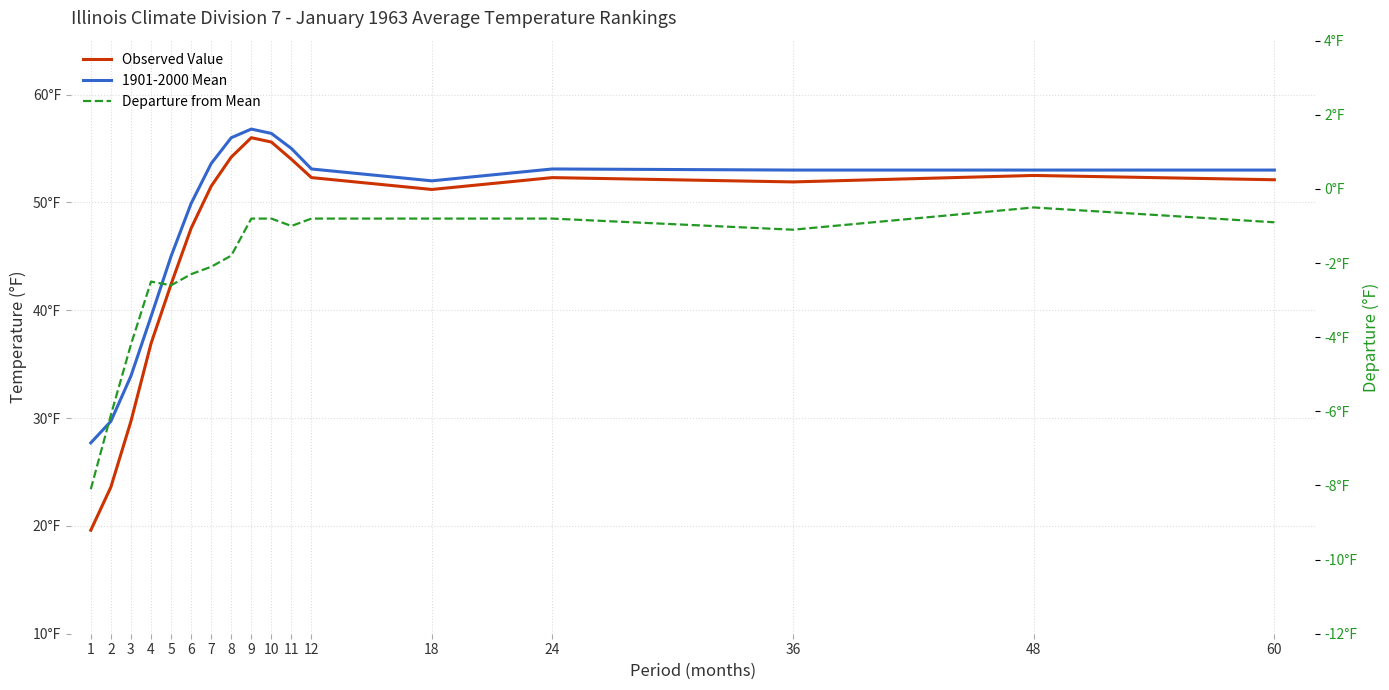

Which series has the largest range (max minus min)?

Observed Value